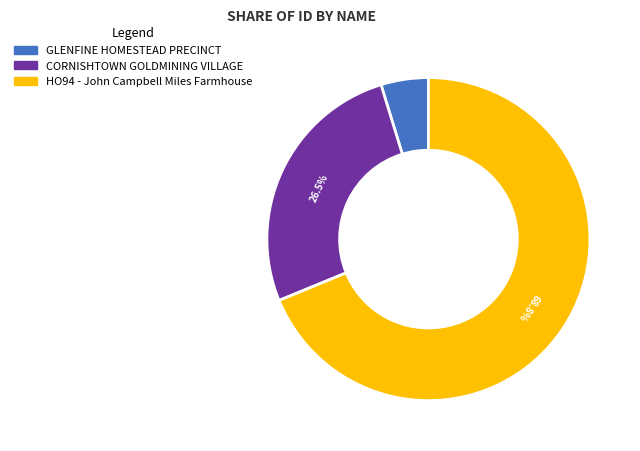

Approximately how many times larger is the value at HO94 - John Campbell Miles Farmhouse compared to CORNISHTOWN GOLDMINING VILLAGE?

2.6